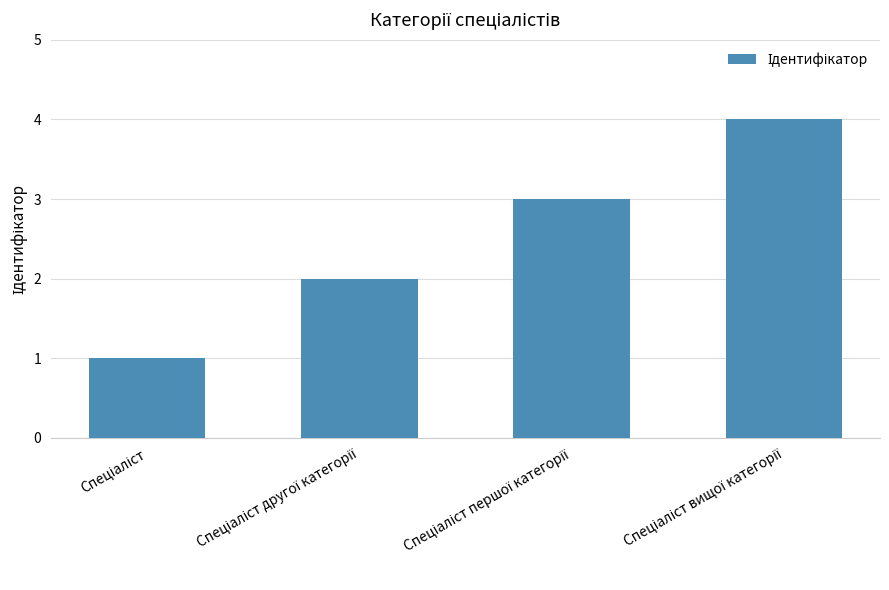

What is the greatest value displayed?

4